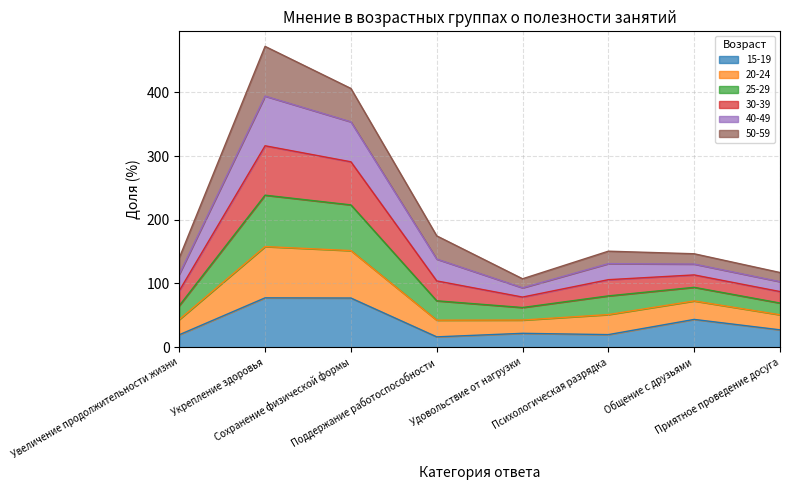

True or false: 20-24 and 25-29 intersect in this chart.

False